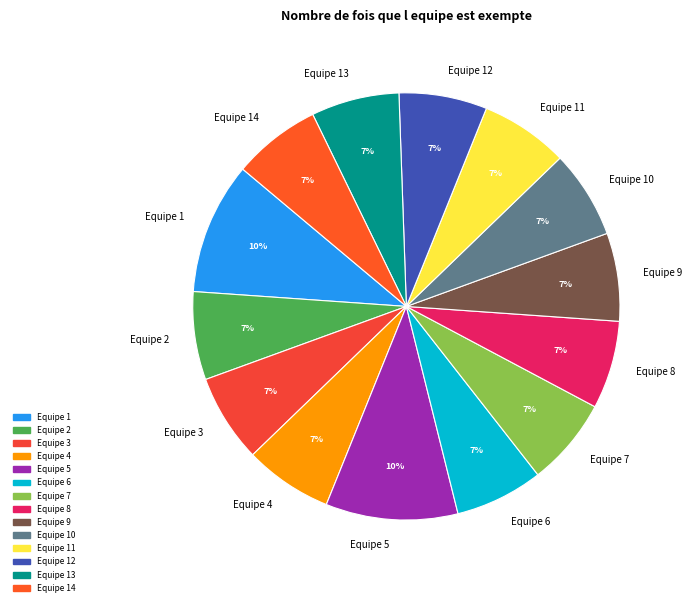

To the nearest percent, what is the difference between the largest and smallest slice percentages?

3%